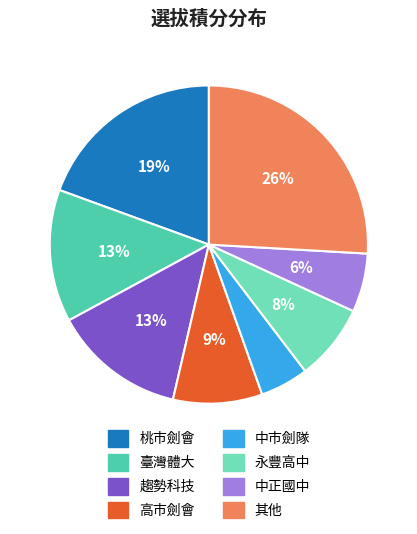

To the nearest percent, what is the average slice percentage?

12%